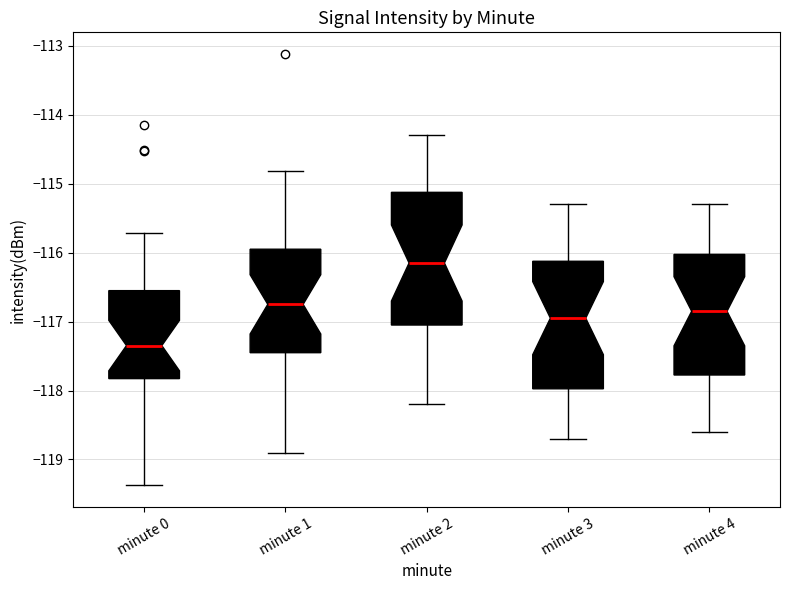

Reading left to right, transcribe this box plot: for each box, give where its median line is, the range the box spans, and where its two whiskers end, as read against the y-axis. The values are not printed on the chart, so give them approximately, as read against the axis.

minute 0: median -117.3, box -117.8 to -116.6, whiskers -119.4 to -115.7
minute 1: median -116.7, box -117.5 to -115.9, whiskers -118.9 to -114.8
minute 2: median -116.1, box -117.0 to -115.1, whiskers -118.2 to -114.3
minute 3: median -116.9, box -118.0 to -116.1, whiskers -118.7 to -115.3
minute 4: median -116.8, box -117.8 to -116.0, whiskers -118.6 to -115.3